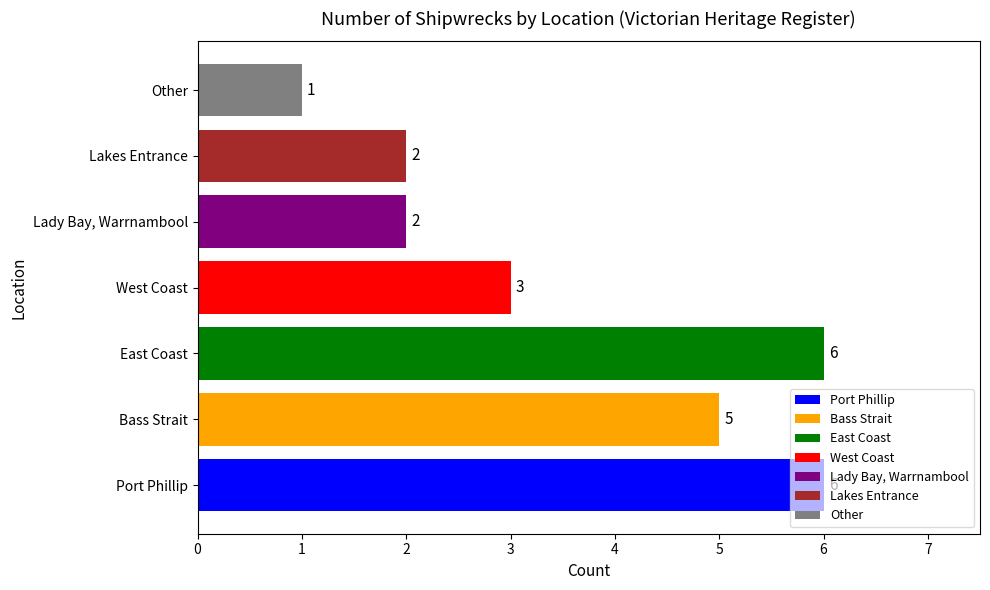

The chart shows a value of 3 at West Coast. True or false?

True